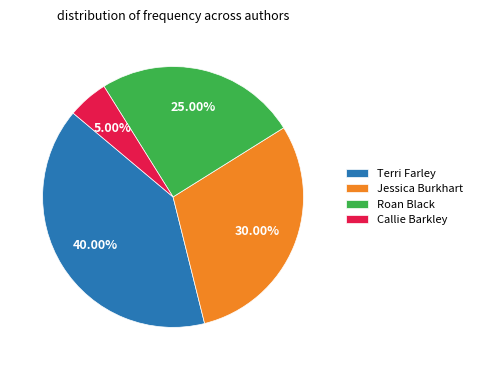

How many segments does this pie chart have?

4